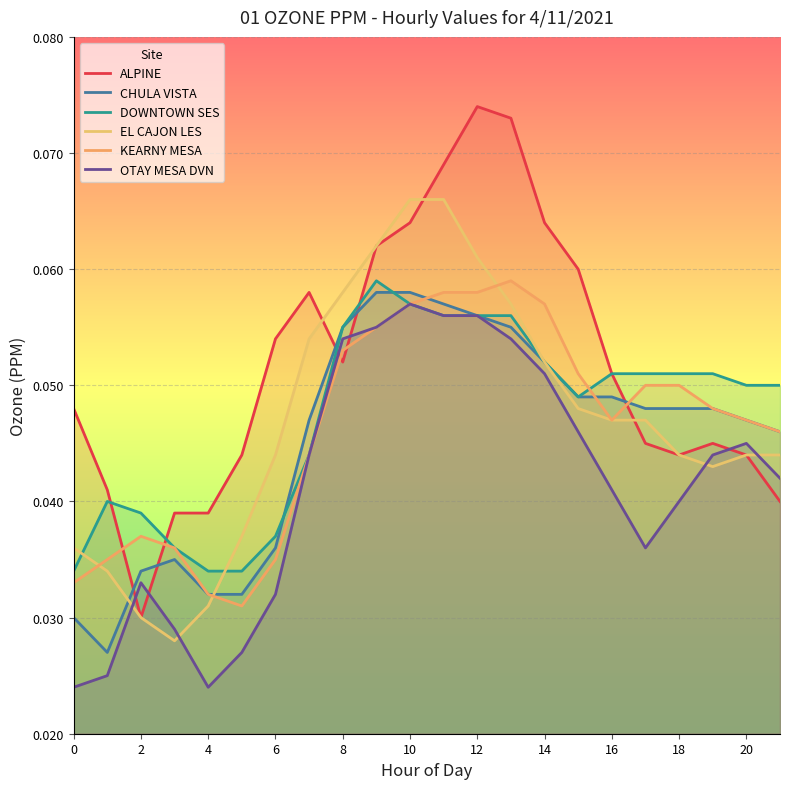

Does the chart display data point markers on the line(s)?

No